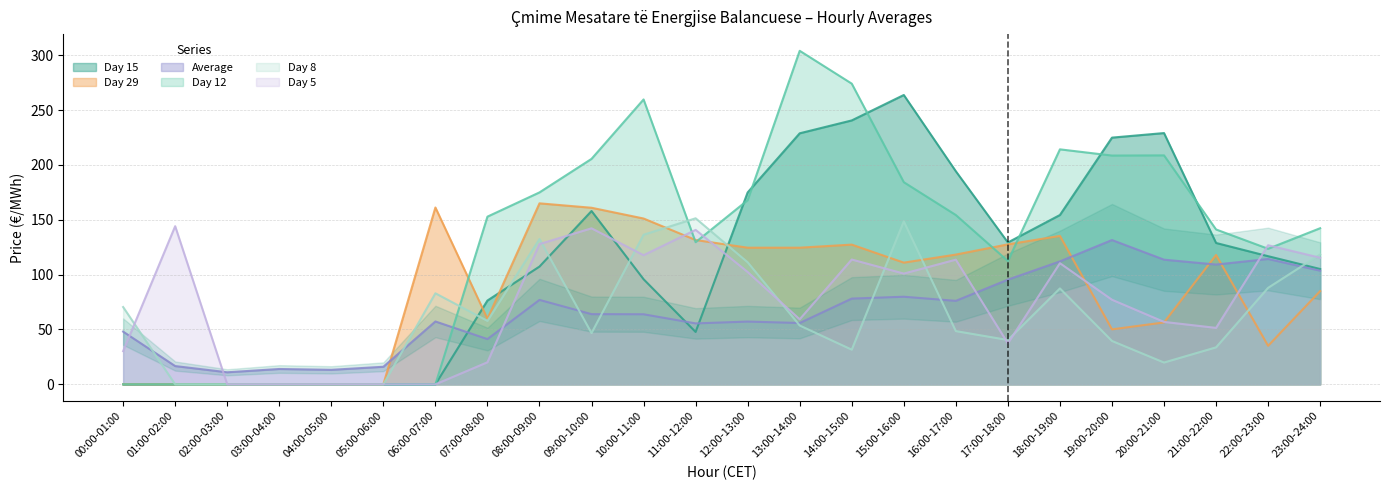

What is the label of the 4th point from the right?

20:00-21:00